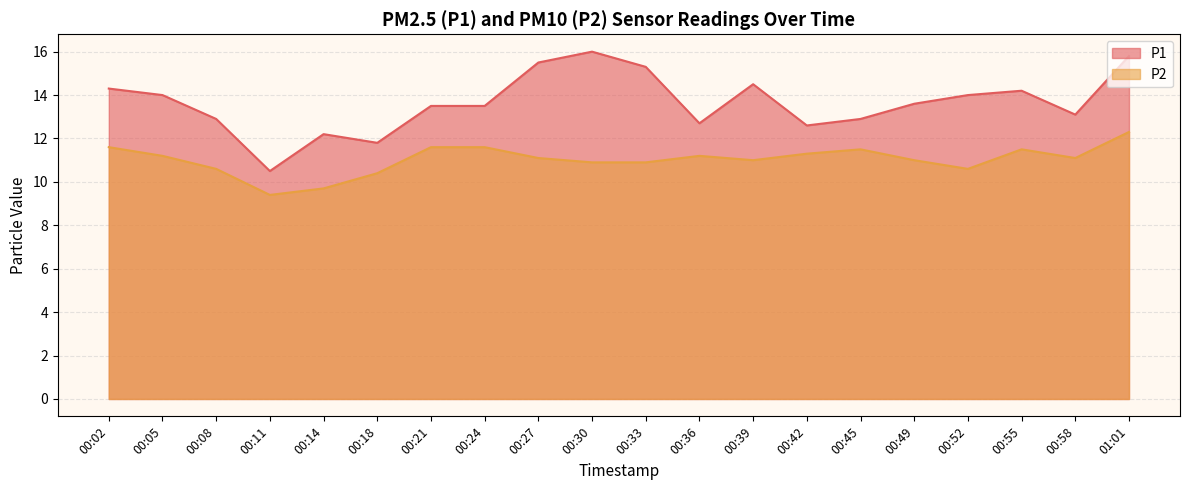

What are all the series names shown in the legend?

P1, P2